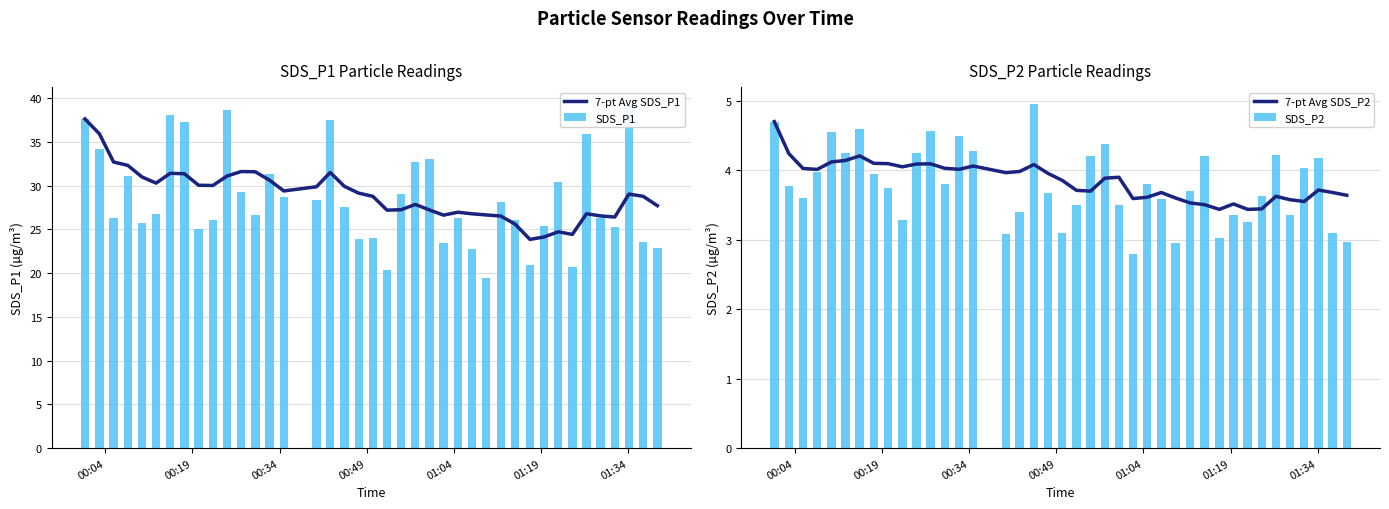

What is the maximum value for 7-pt Avg SDS_P1?

37.6